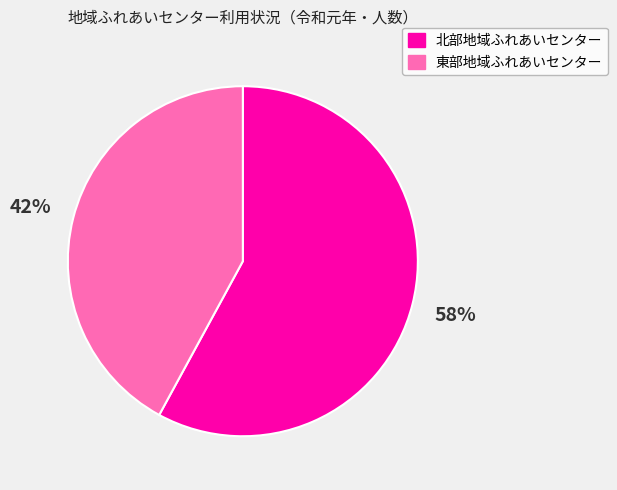

Combined, do 北部地域ふれあいセンター and 東部地域ふれあいセンター account for over 50%?

Yes